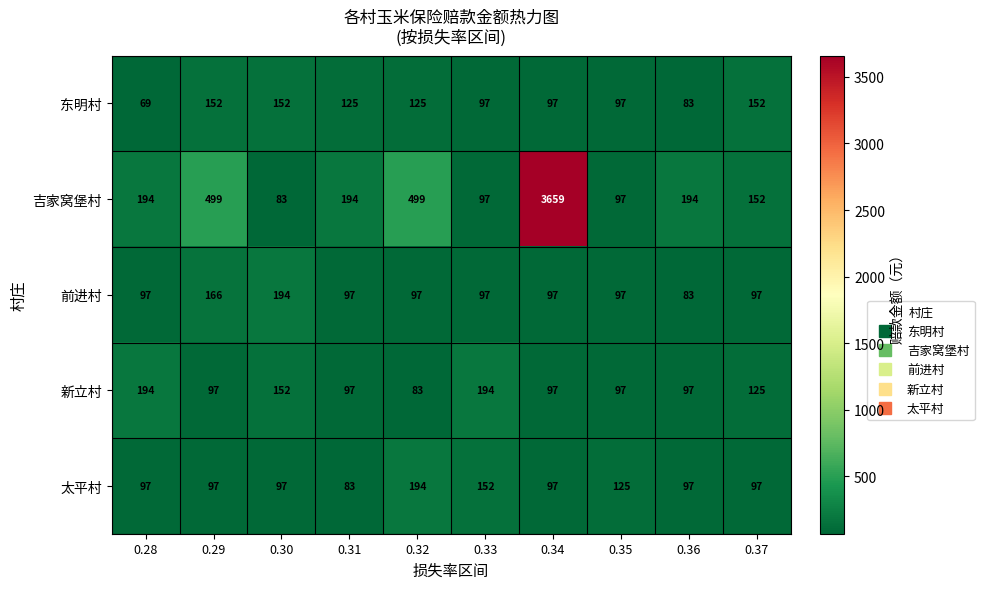

Count the number of data series in this chart.

5